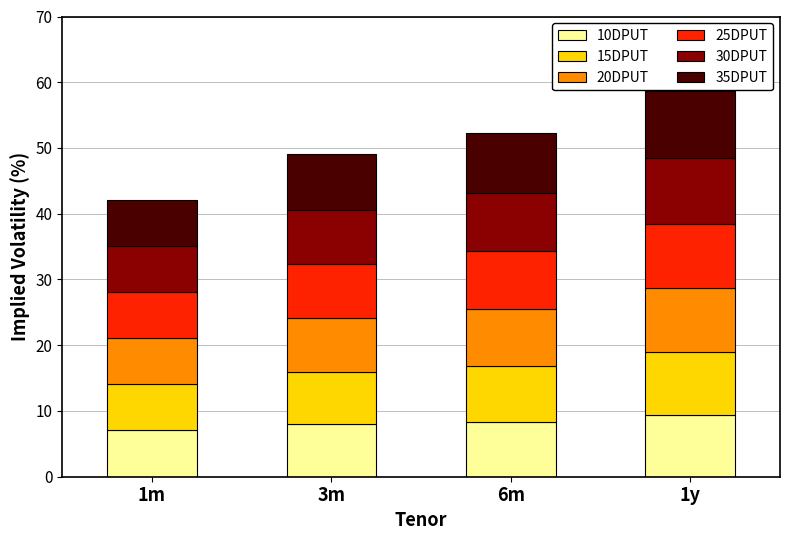

What is the minimum value for 10DPUT?

7.1